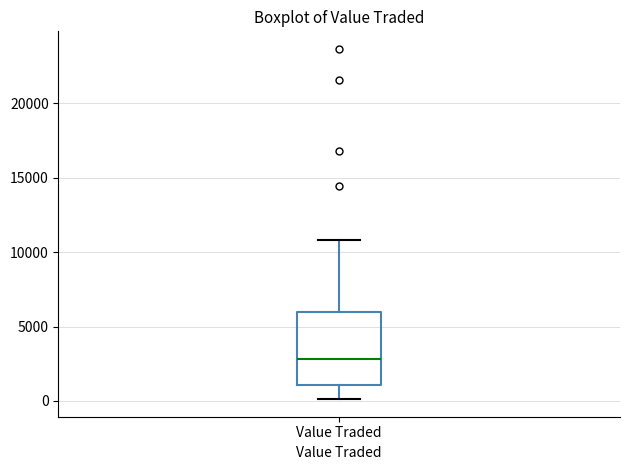

Read this box plot against the y-axis: the position of the median line, the range covered by the box, and the ends of both whiskers. The values are not printed on the chart, so give them approximately, as read against the axis.

median 3000, box 1000 to 6000, whiskers 0 to 11000